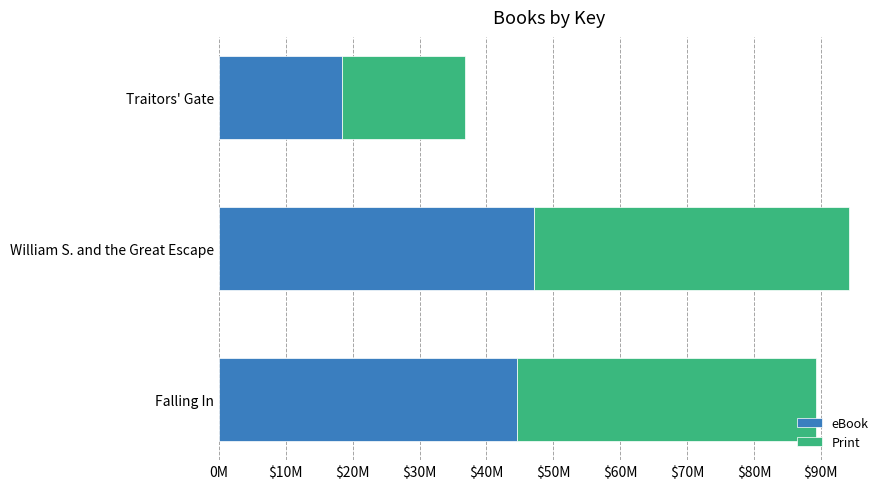

What are all the series names shown in the legend?

eBook, Print